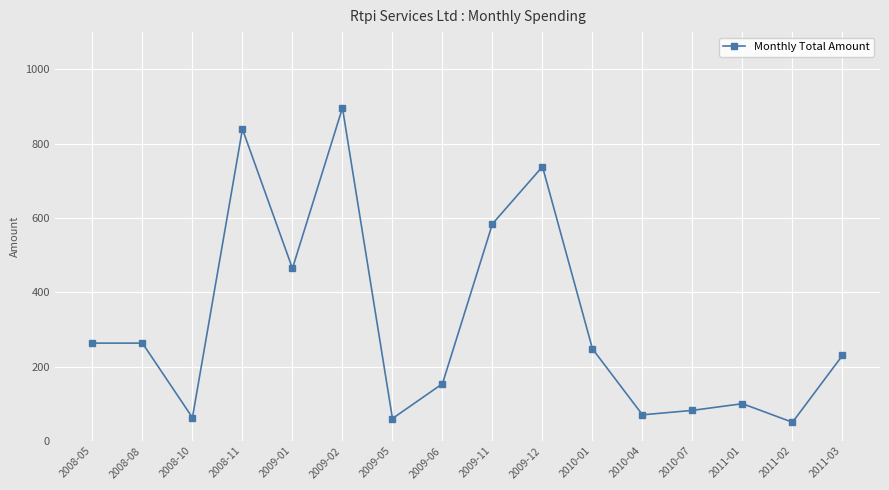

True or false: the data has more than 1 interior local peaks.

True